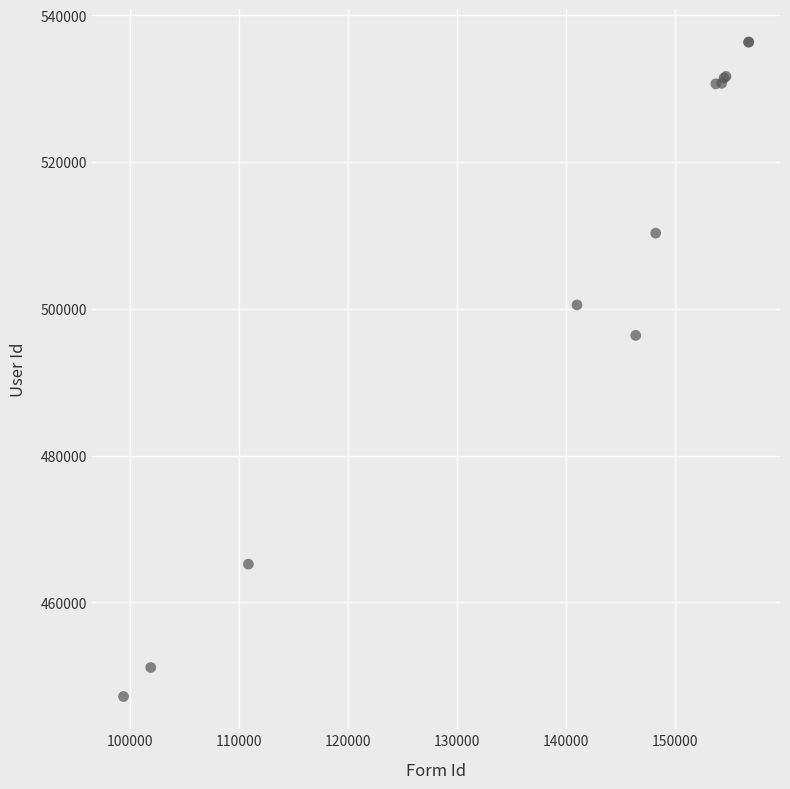

What Y value in the scatter plot is closest to 491773?

496392